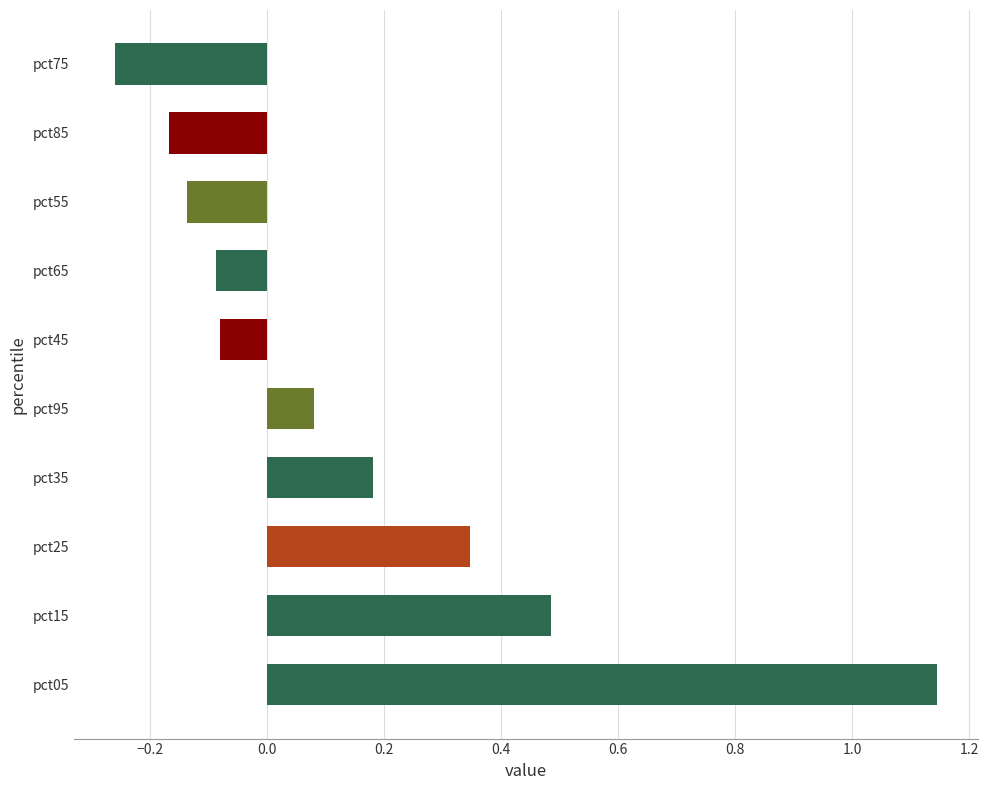

Are the bars horizontal?

Yes